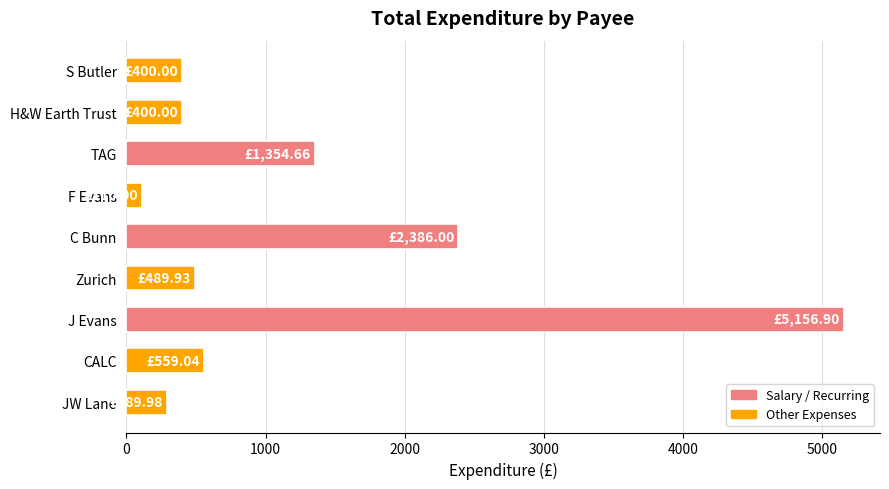

What is the difference between the maximum and minimum values?

5046.9